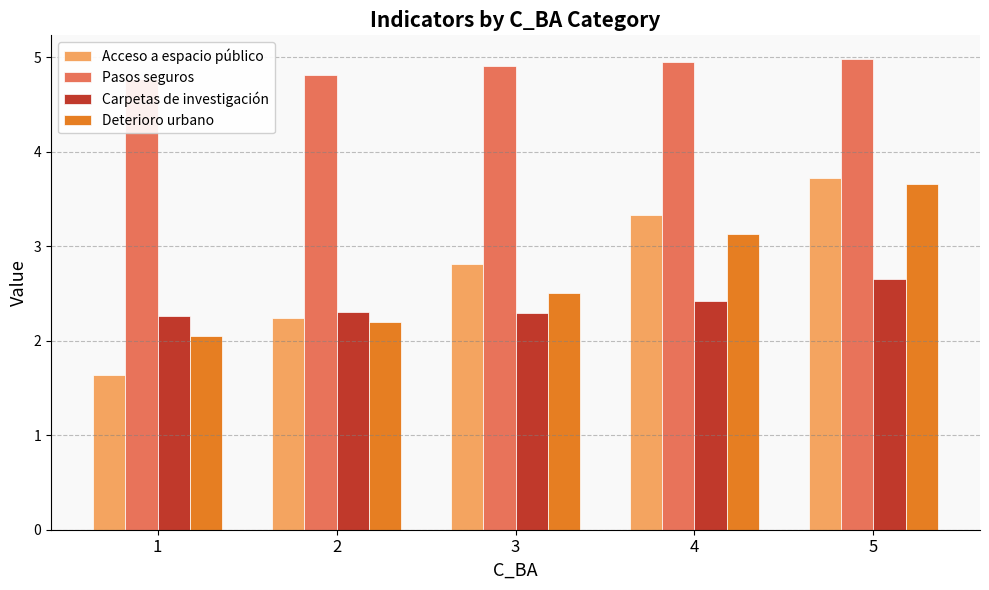

Which category has the highest value across all series?

5